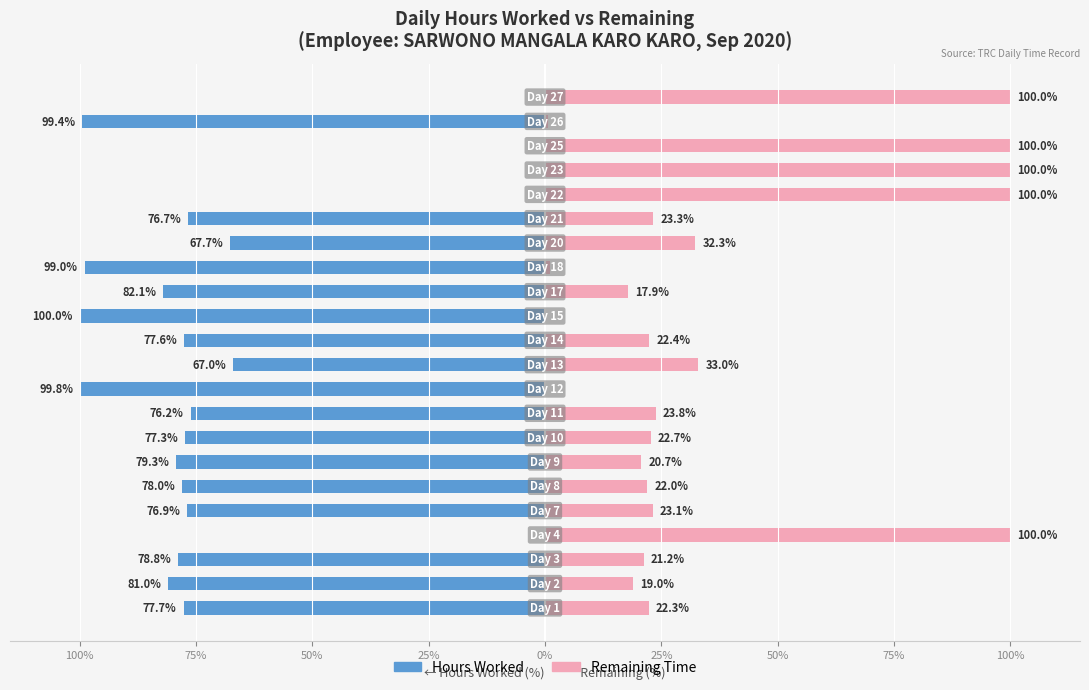

What is the sum of all Remaining values?

805.6